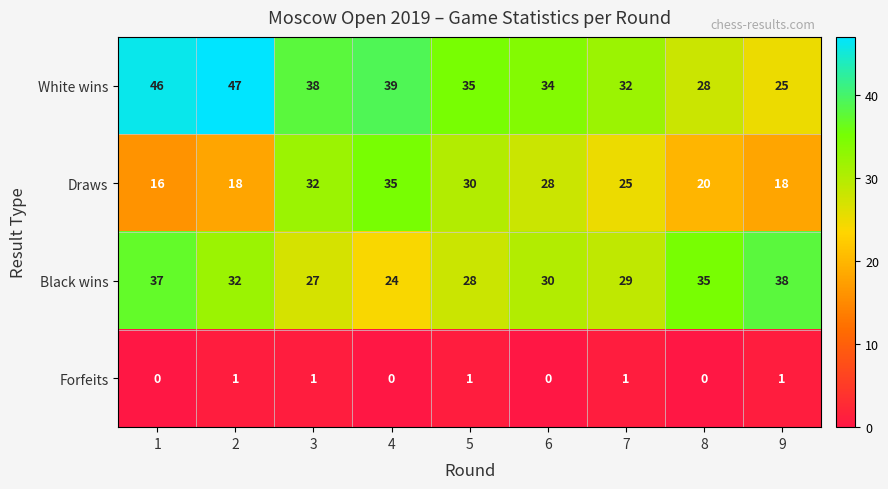

Is it true that Black wins equals 38 at 7?

False